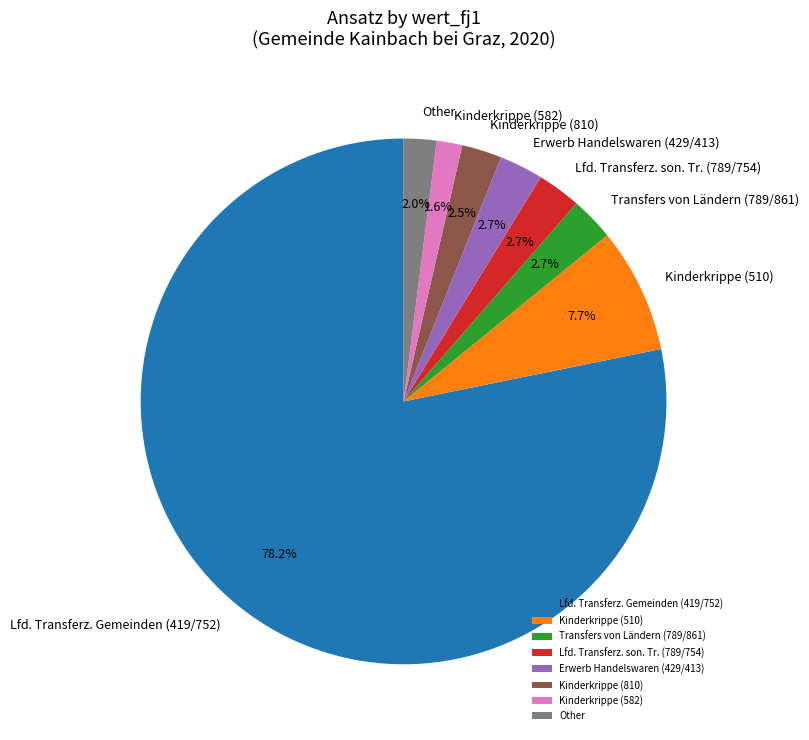

To the nearest percent, what is the average slice percentage?

12%